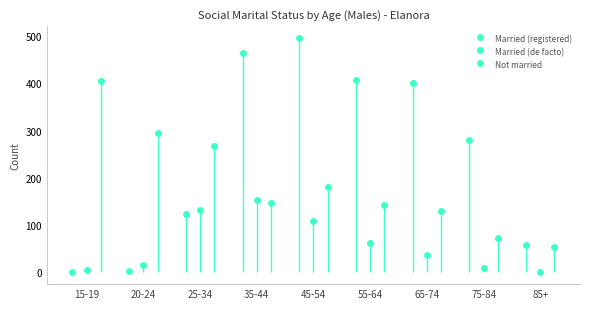

What is the label of the 8th bar from the left?

75-84